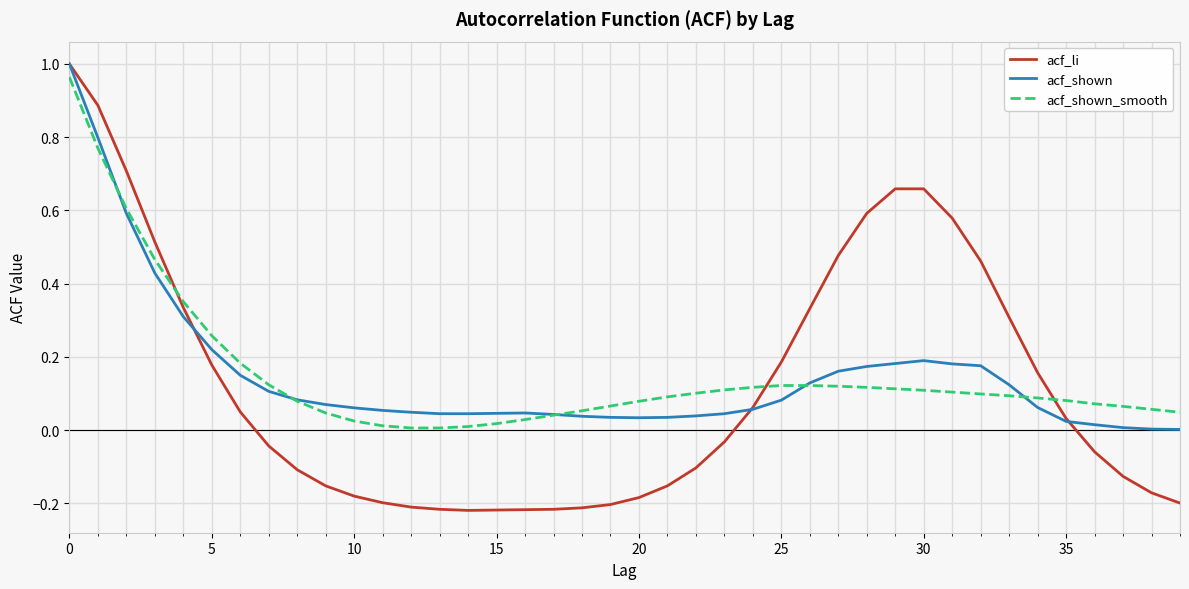

True or false: acf_li and acf_shown cross at least once.

True